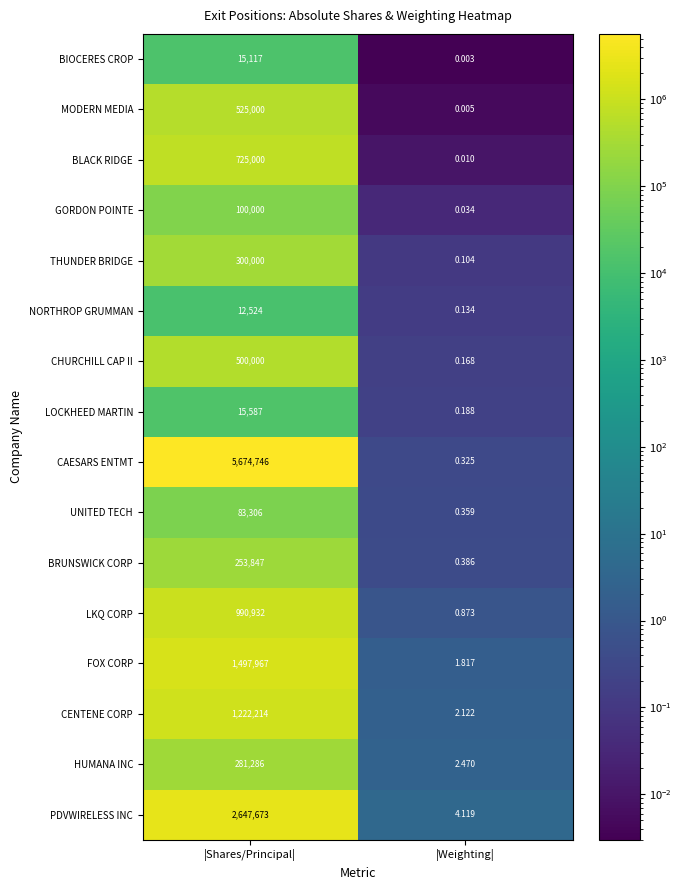

Between |Shares/Principal| and |Weighting|, which series saw the biggest shift?

CAESARS ENTMT